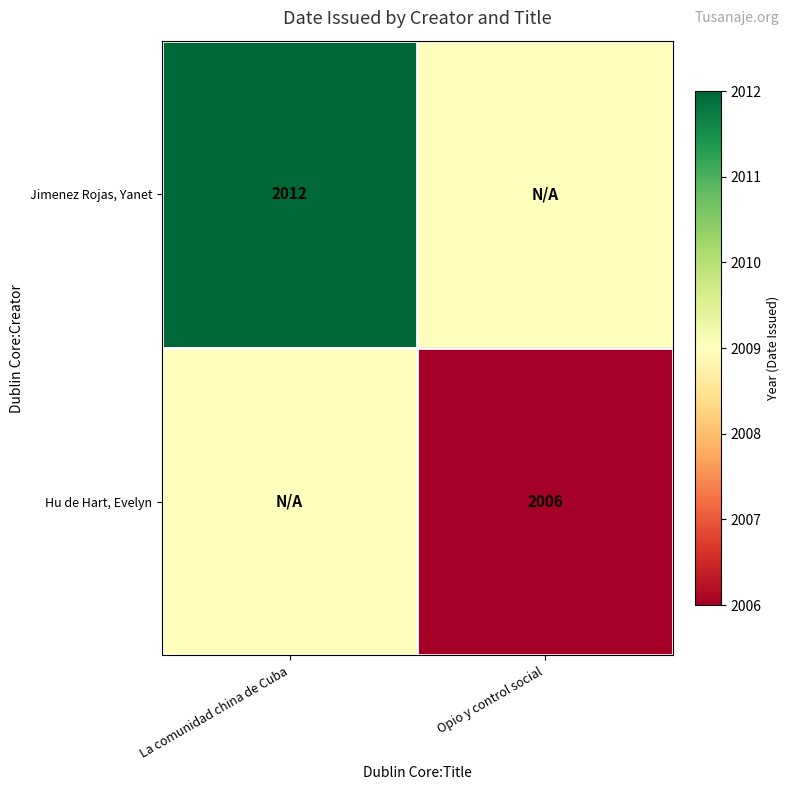

The Jimenez Rojas, Yanet series shows 1138 at La comunidad china de Cuba. True or false?

False